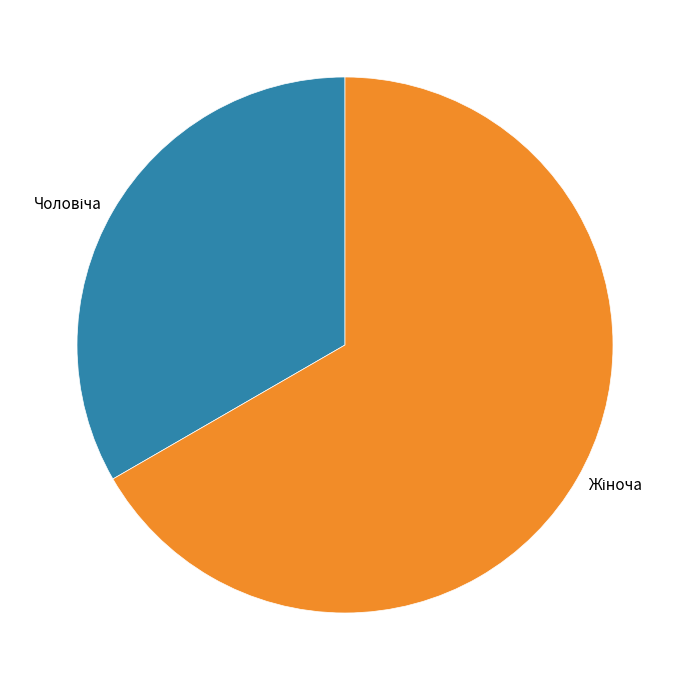

Is there a majority slice in this chart?

Yes